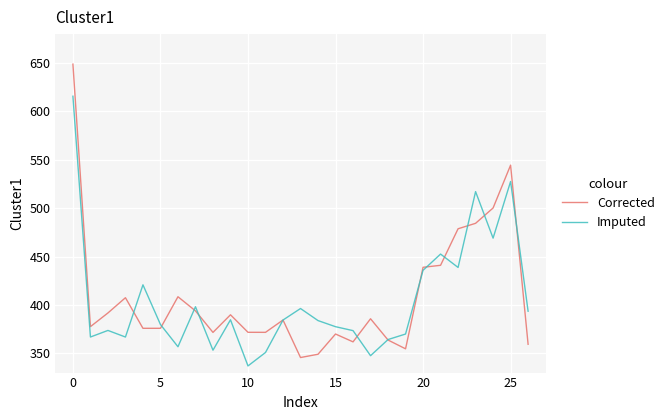

True or false: Corrected and Imputed cross at least once.

True